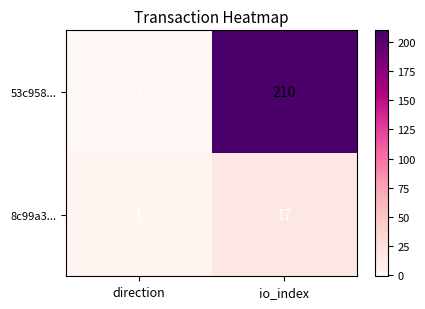

What is the sum of the 53c958... values at io_index and direction?

209